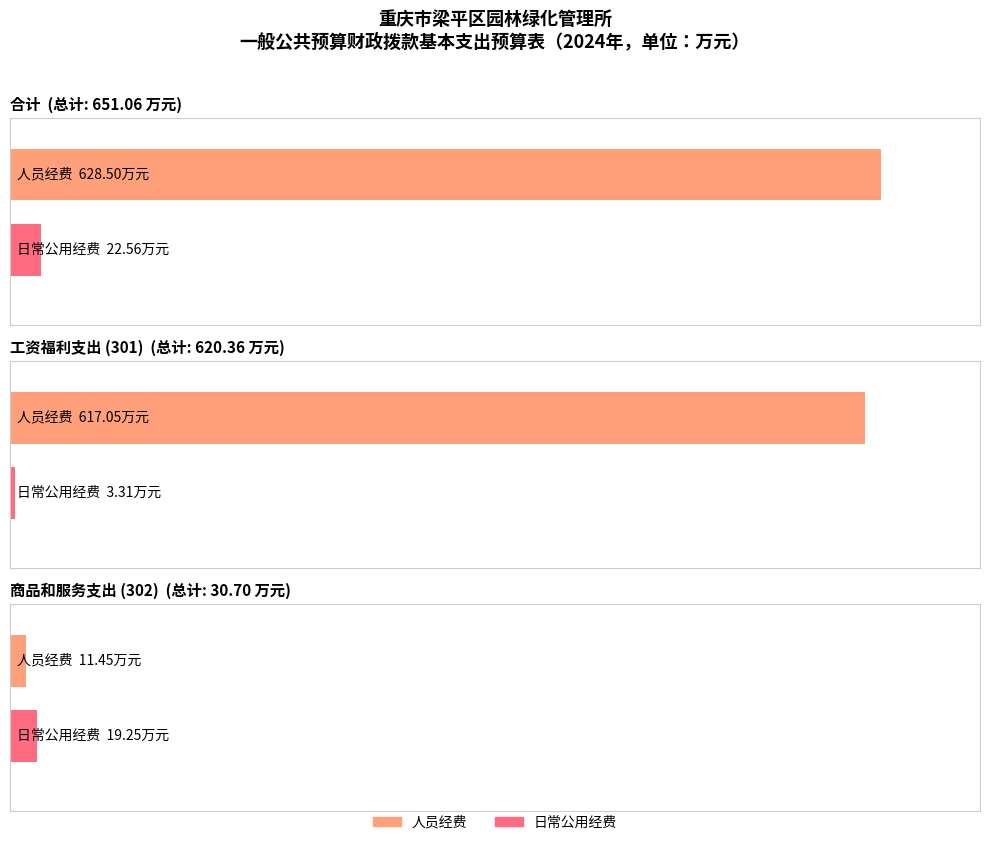

Where does the 日常公用经费 series first go above 19?

合计